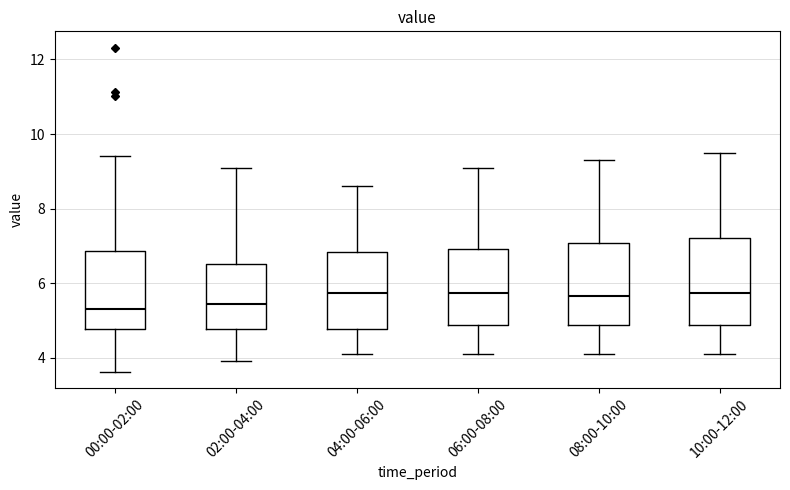

Reading left to right, read every box against the y-axis: the position of its median line, the range the box covers, and the ends of its whiskers. The values are not printed on the chart, so give them approximately, as read against the axis.

00:00-02:00: median 5.4, box 4.8 to 6.8, whiskers 3.6 to 9.4
02:00-04:00: median 5.4, box 4.8 to 6.6, whiskers 4.0 to 9.2
04:00-06:00: median 5.8, box 4.8 to 6.8, whiskers 4.2 to 8.6
06:00-08:00: median 5.8, box 4.8 to 7.0, whiskers 4.2 to 9.2
08:00-10:00: median 5.6, box 4.8 to 7.0, whiskers 4.2 to 9.4
10:00-12:00: median 5.8, box 4.8 to 7.2, whiskers 4.2 to 9.6